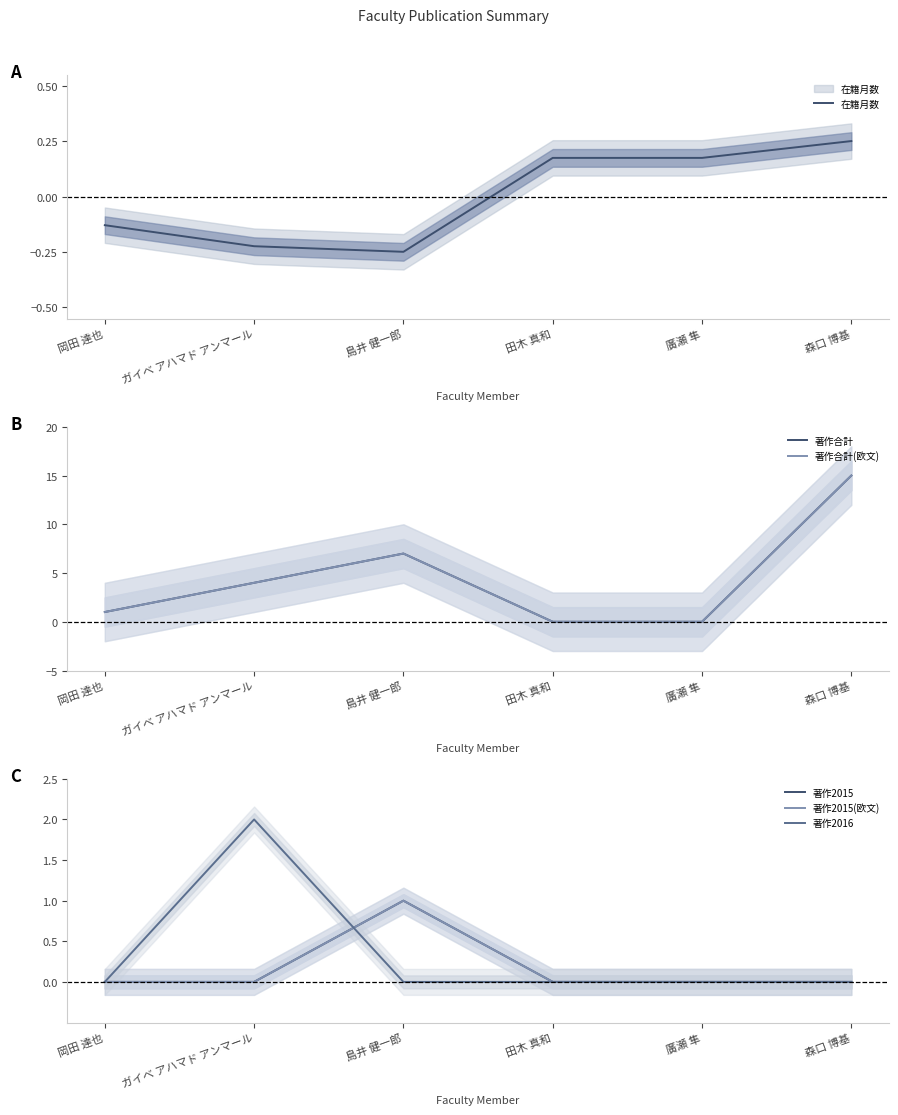

The 著作2016 series shows -0.7 at 森口 博基. True or false?

False